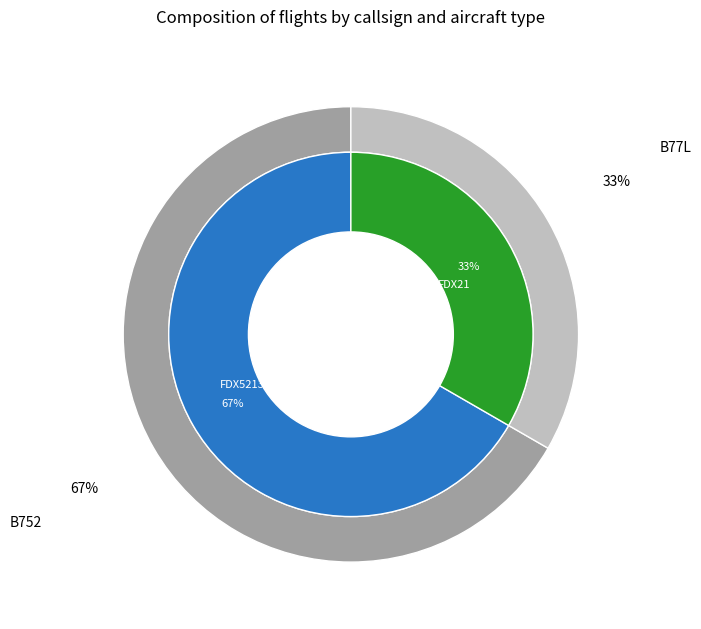

To the nearest percent, what is the average slice percentage?

50%